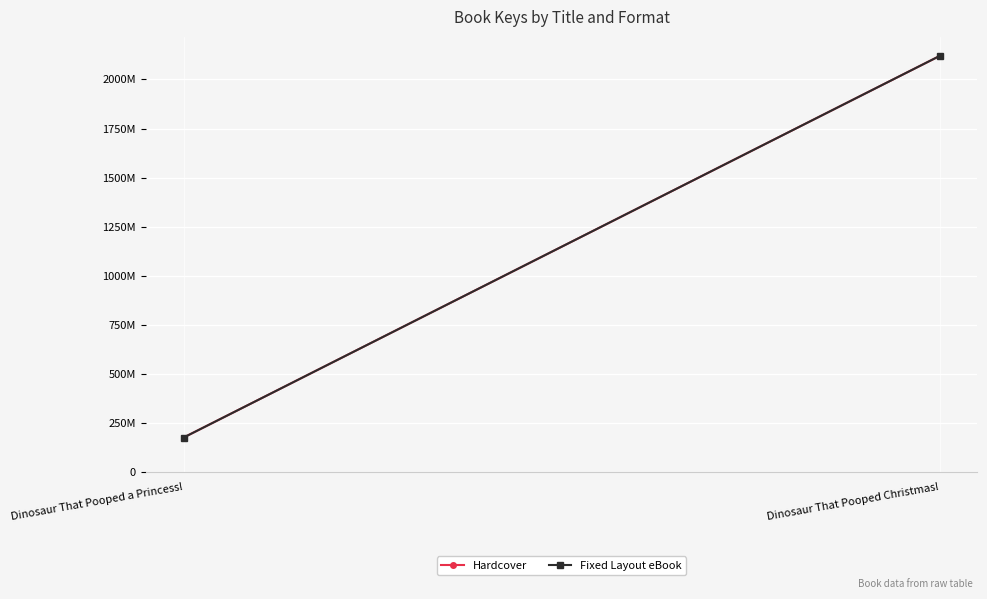

The Fixed Layout eBook series shows 2119682216 at Dinosaur That Pooped Christmas!. True or false?

True